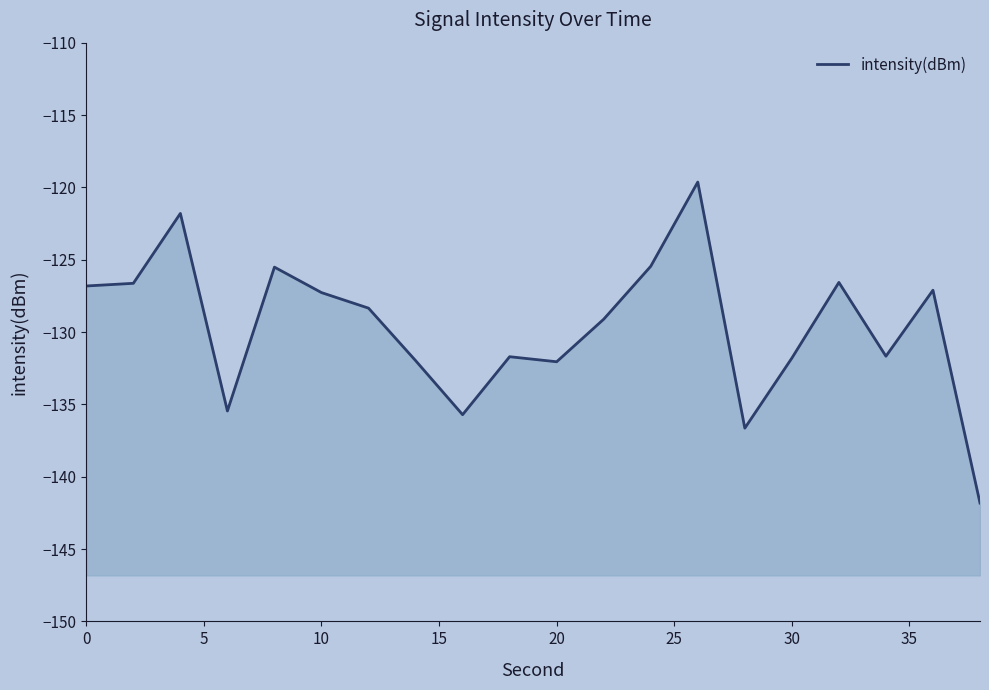

What is the difference between the maximum and minimum values?

22.2